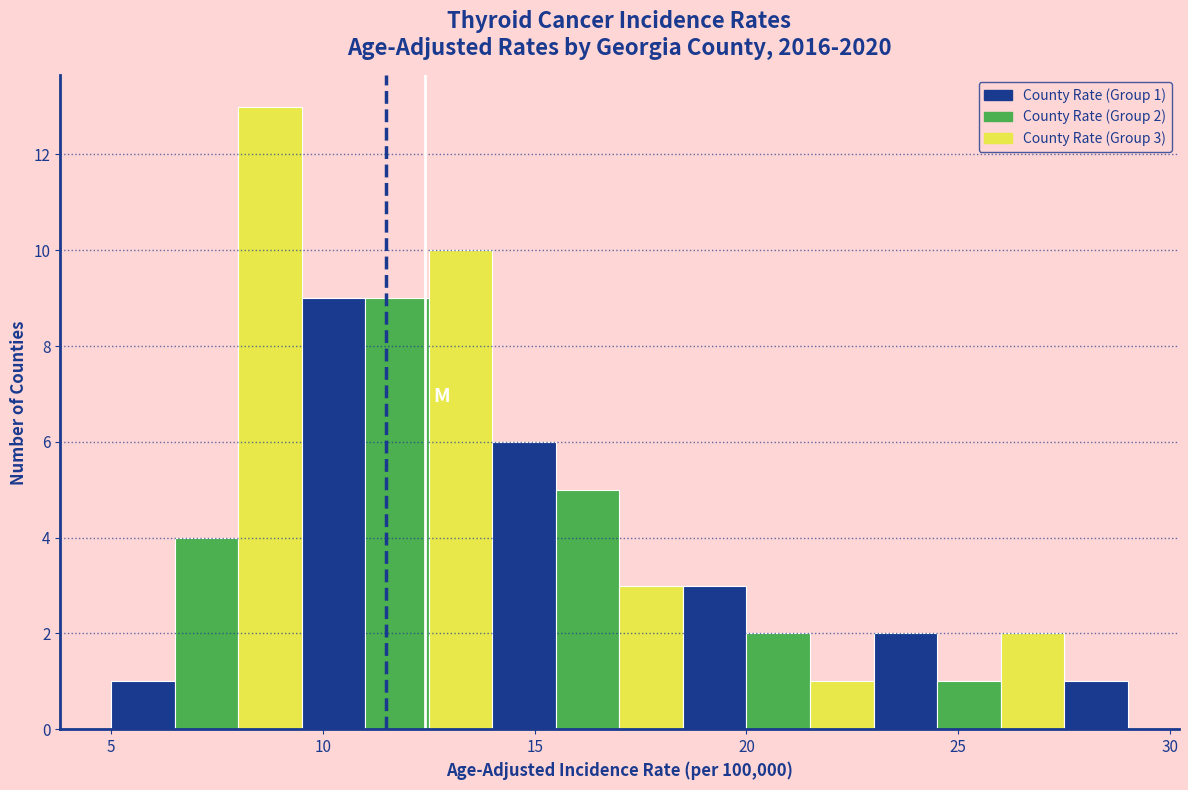

Read against the x-axis, roughly where is the centre of the tallest bar?

9.0